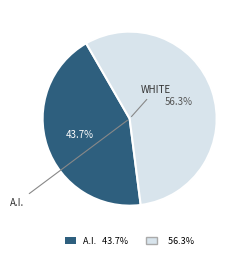

Does any single category account for the majority?

Yes